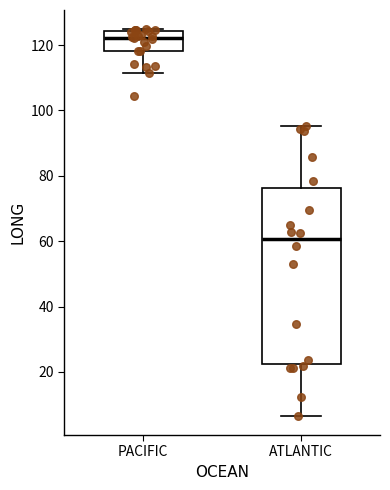

Where does the median line of the box for ATLANTIC sit on the y-axis? The values are not printed on the chart, so give them approximately, as read against the axis.

60